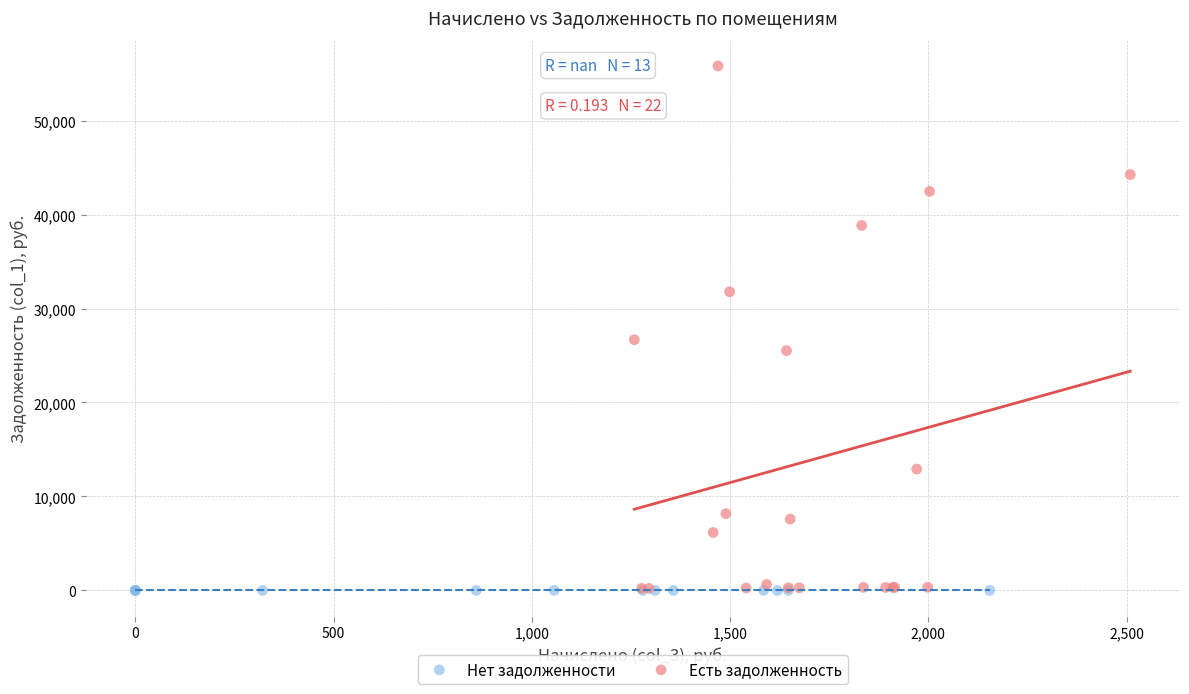

Which series reaches the maximum Y coordinate?

Есть задолженность